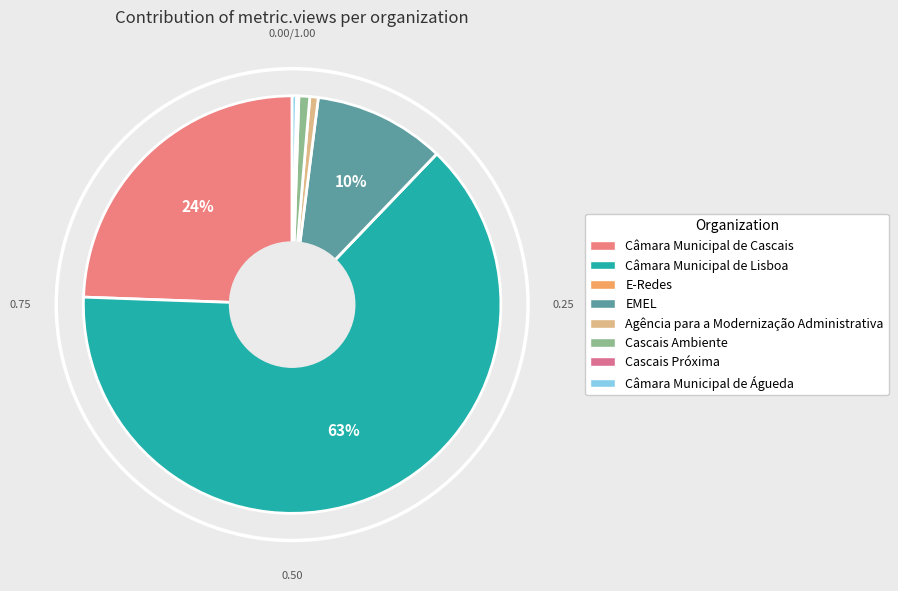

The Câmara Municipal de Águeda slice represents 0% of the pie. True or false?

True